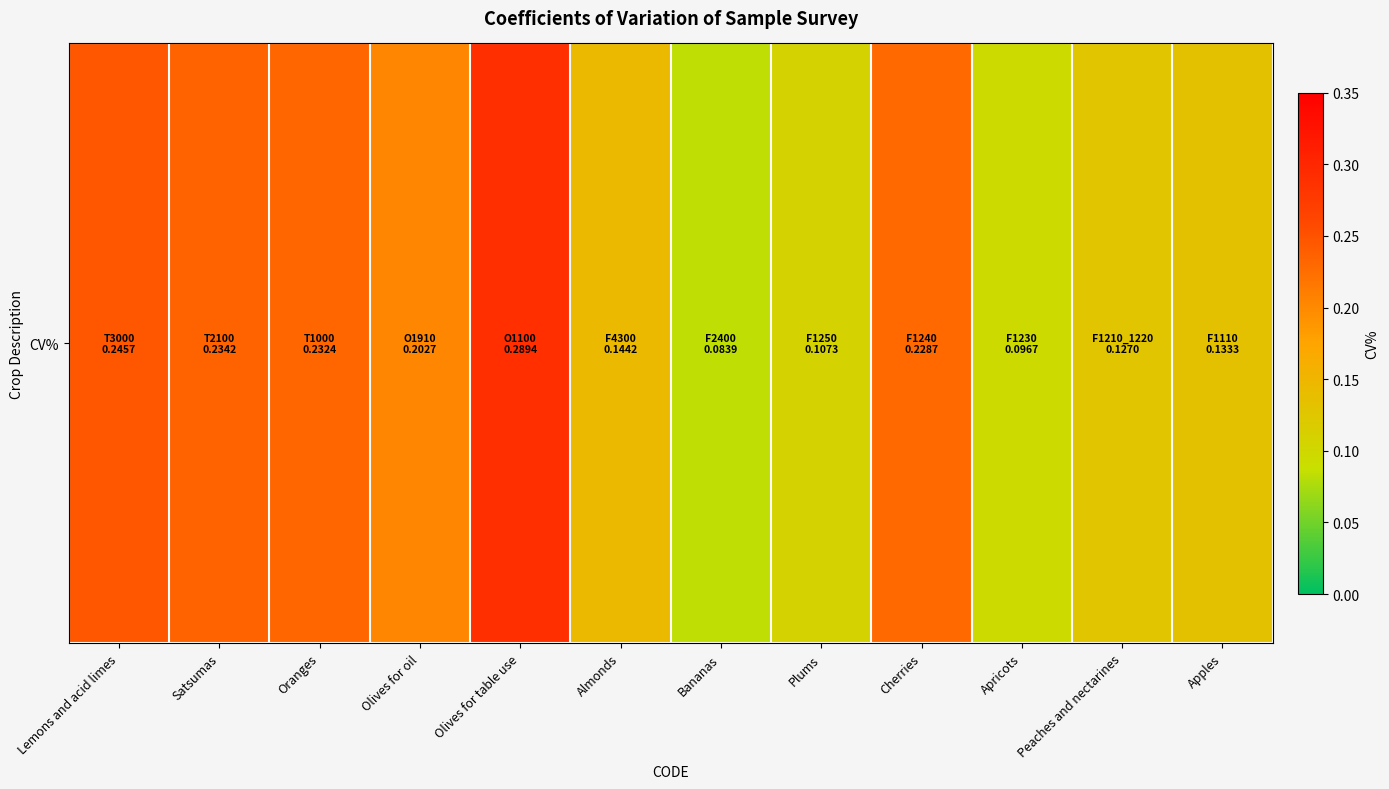

List the labels in order of value, smallest first.

Bananas, Apricots, Plums, Peaches and nectarines, Apples, Almonds, Olives for oil, Cherries, Oranges, Satsumas, Lemons and acid limes, Olives for table use